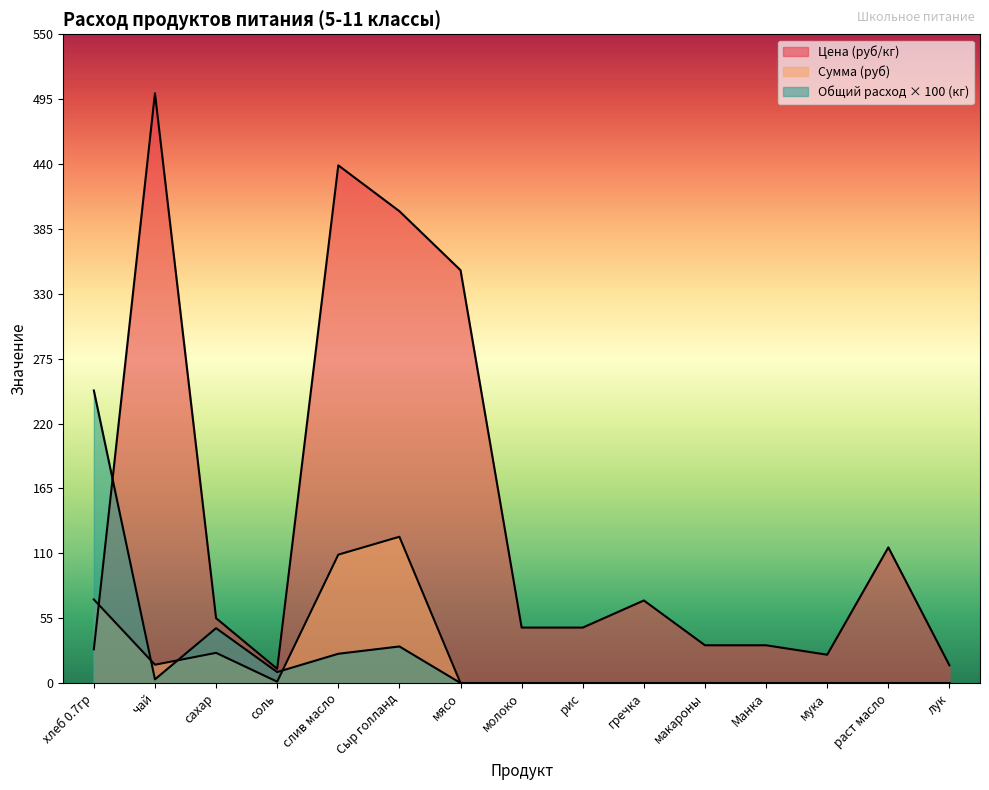

What is the spread (max minus min) of values at Манка?

32.0